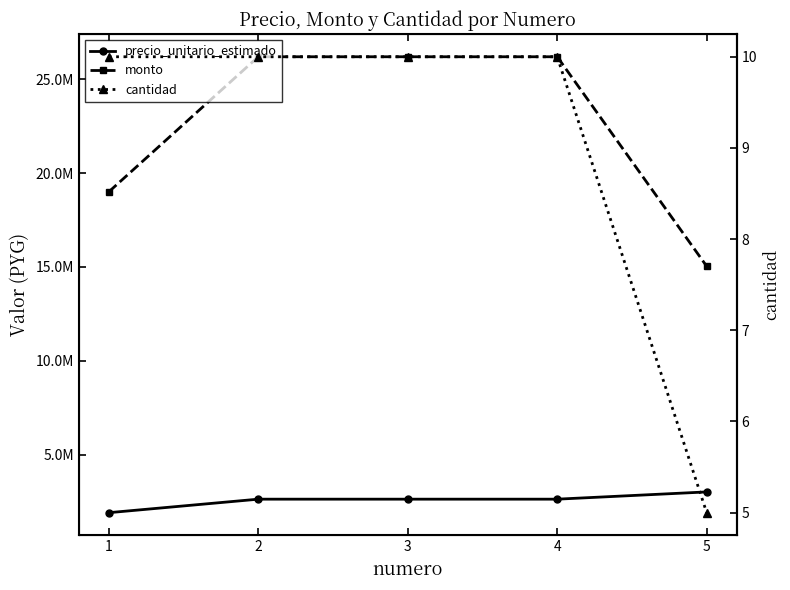

List the series in order of their peak value, highest first.

monto, precio_unitario_estimado, cantidad